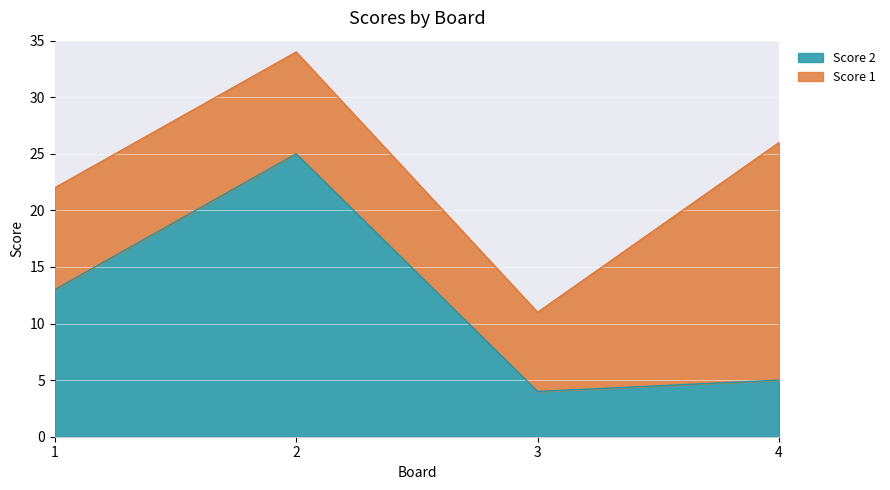

What is the difference between the maximum and minimum values?

21